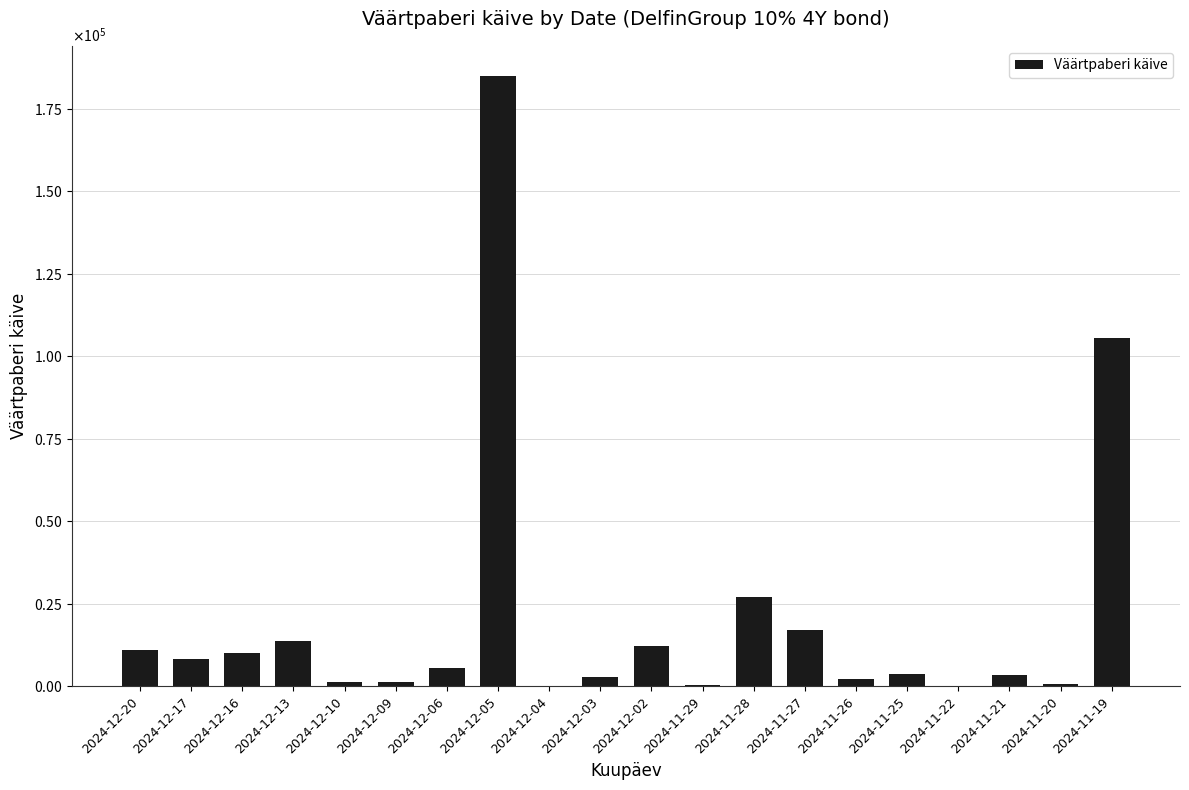

What is the value of the 4th bar from the left?

13818.0